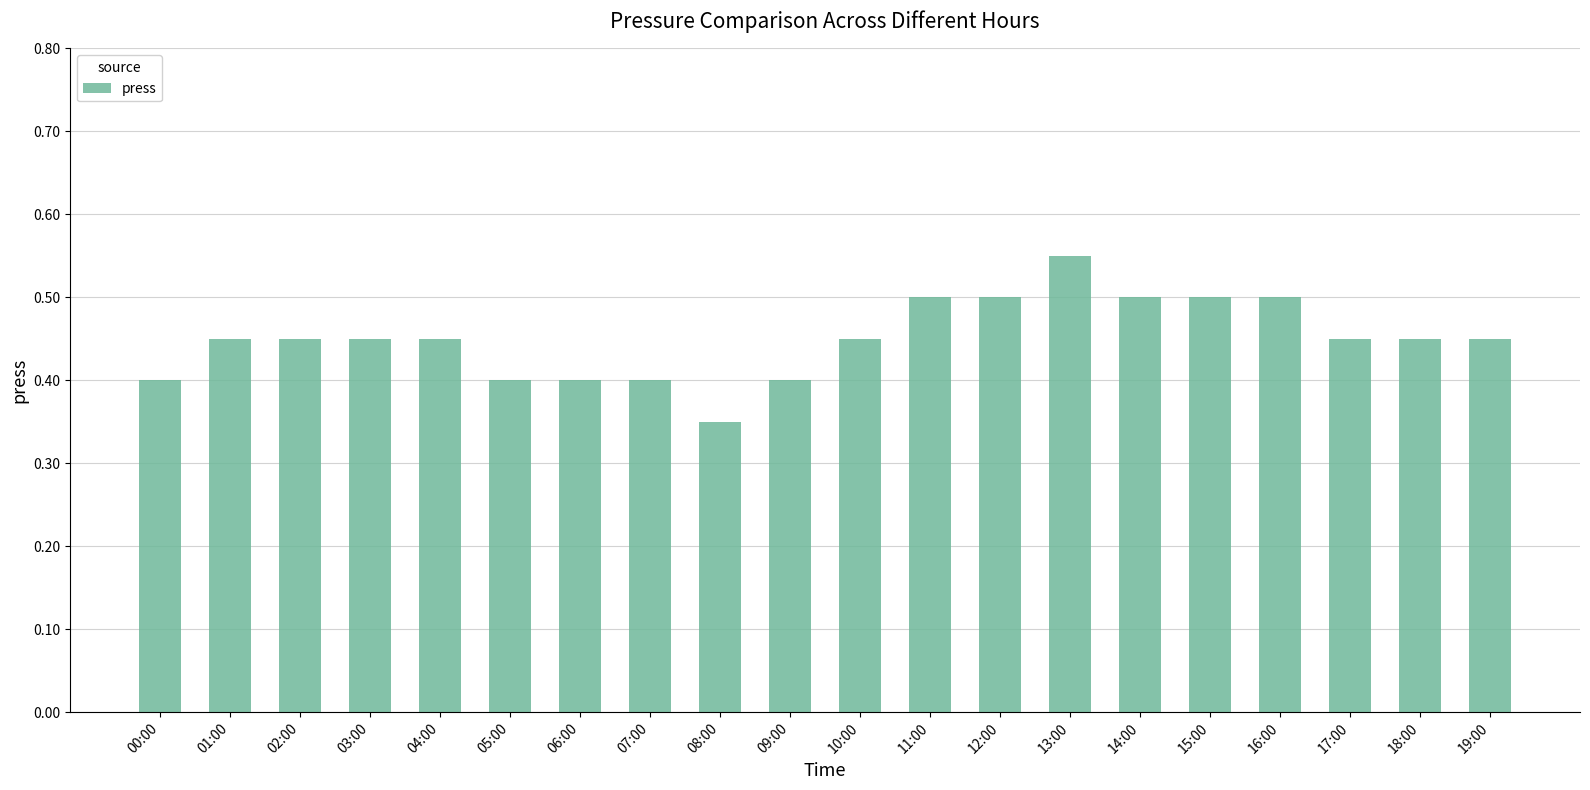

Which label corresponds to the largest value in the chart?

13:00